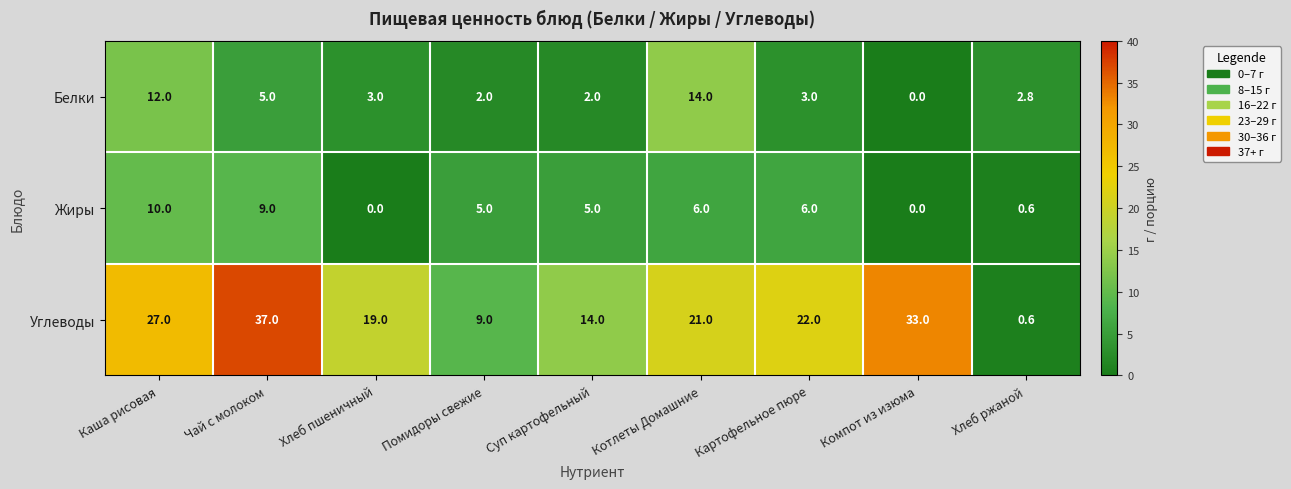

What is the difference between the second highest and minimum values in the Белки series?

12.0